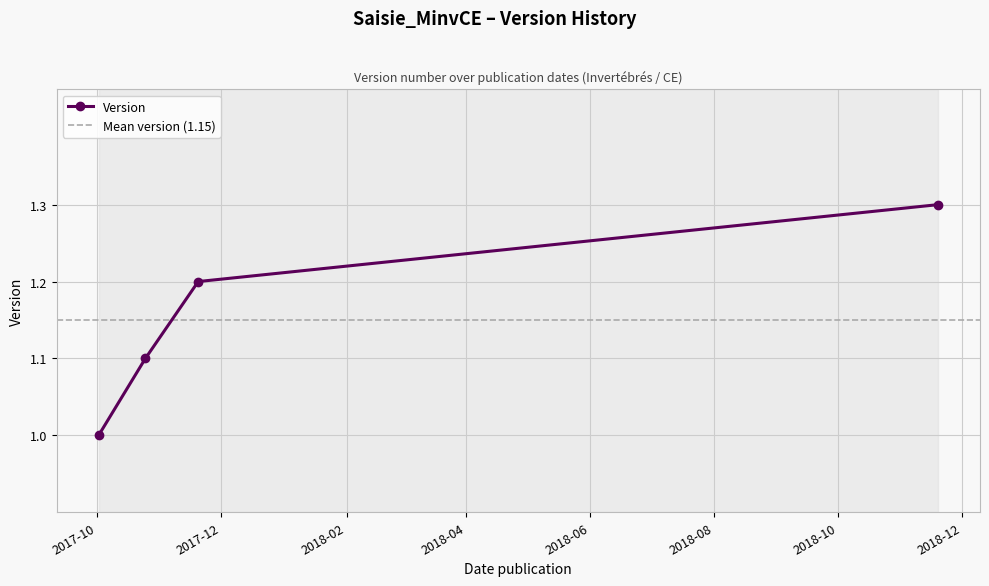

Where is the data nearest to the value 1?

2017-10-02